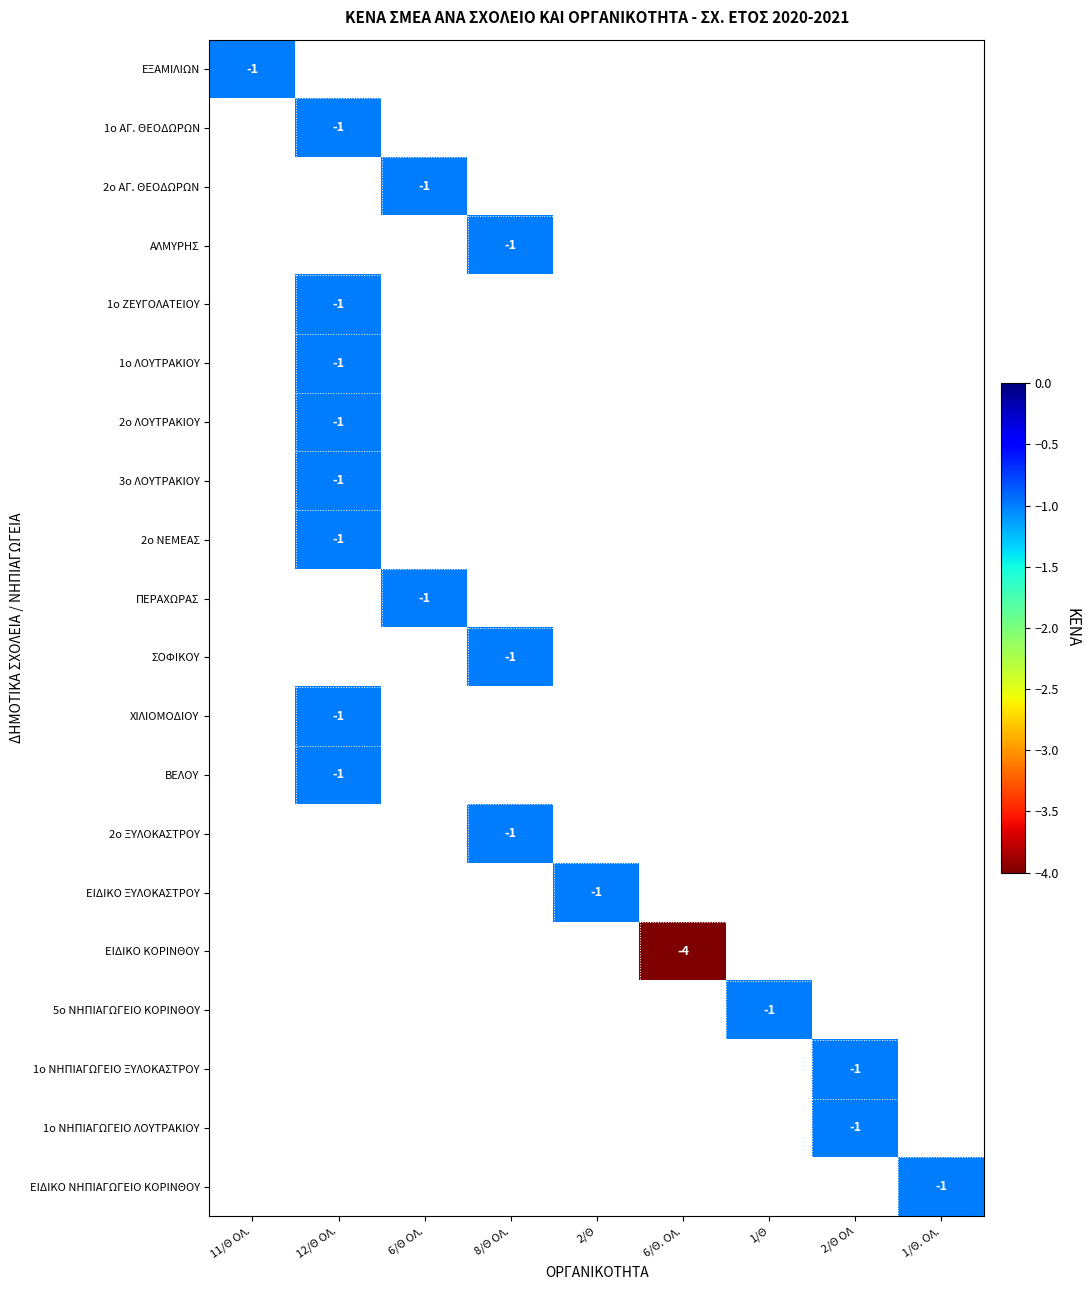

True or false: 1ο ΝΗΠΙΑΓΩΓΕΙΟ ΞΥΛΟΚΑΣΤΡΟΥ has a value of -1 at 2/Θ ΟΛ.

True